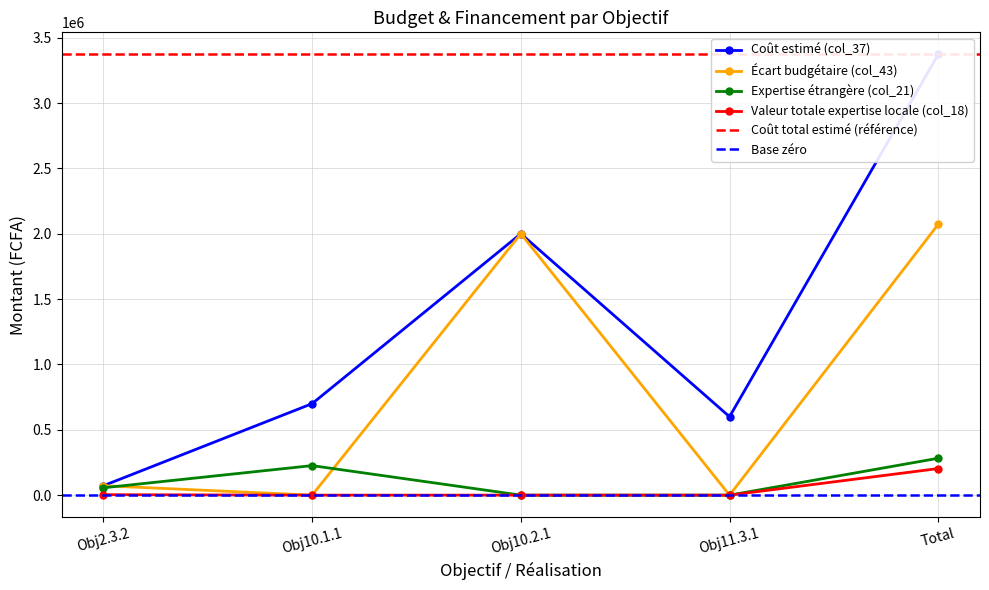

True or false: Valeur totale expertise locale (col_18) has a value of 129691 at Obj10.1.1.

False